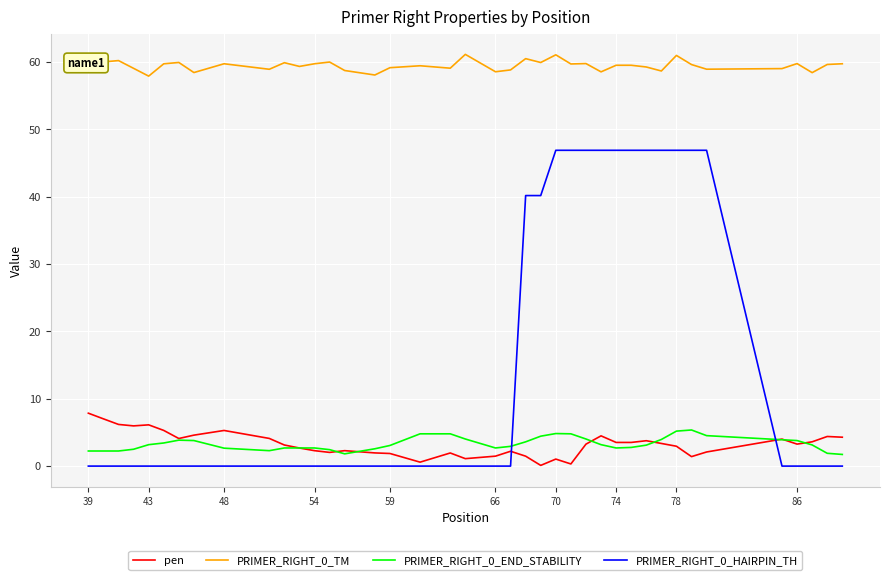

What is the difference between the maximum and second lowest values in the pen series?

7.5